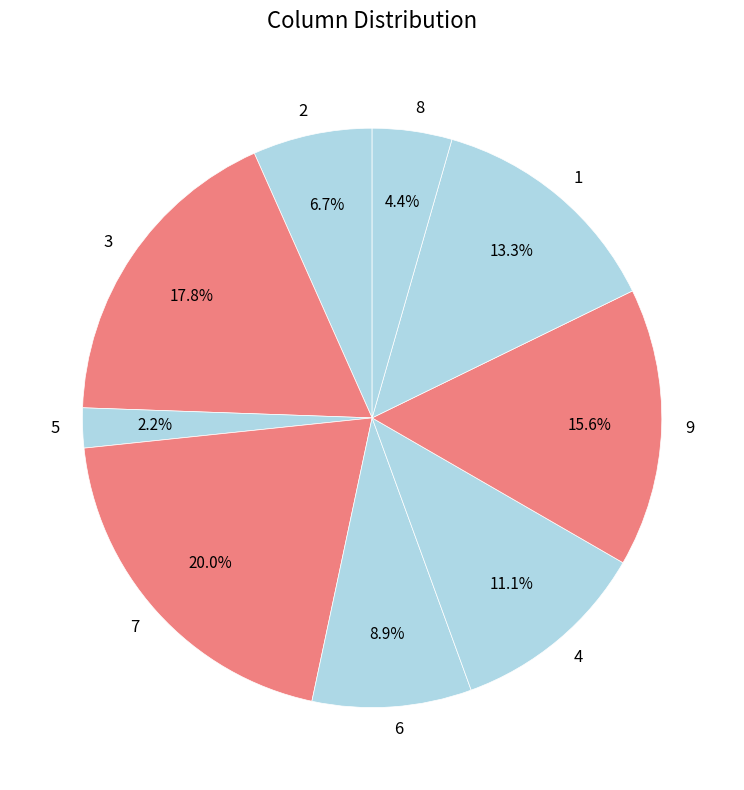

What percentage is the 4 slice, to the nearest percent?

11%